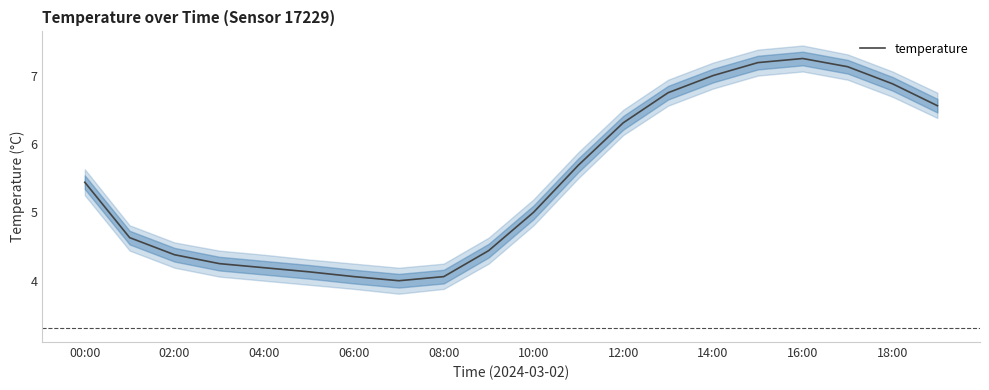

How many lines are shown in the chart?

1